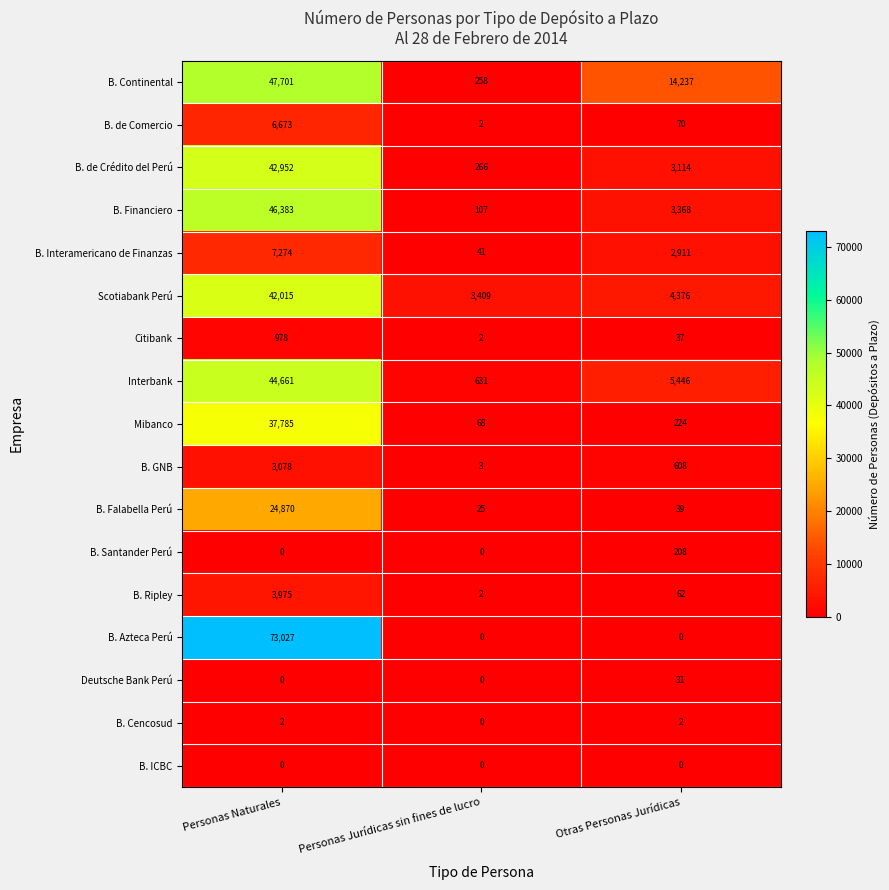

What is the difference between the highest and lowest values at Otras Personas Jurídicas?

14237